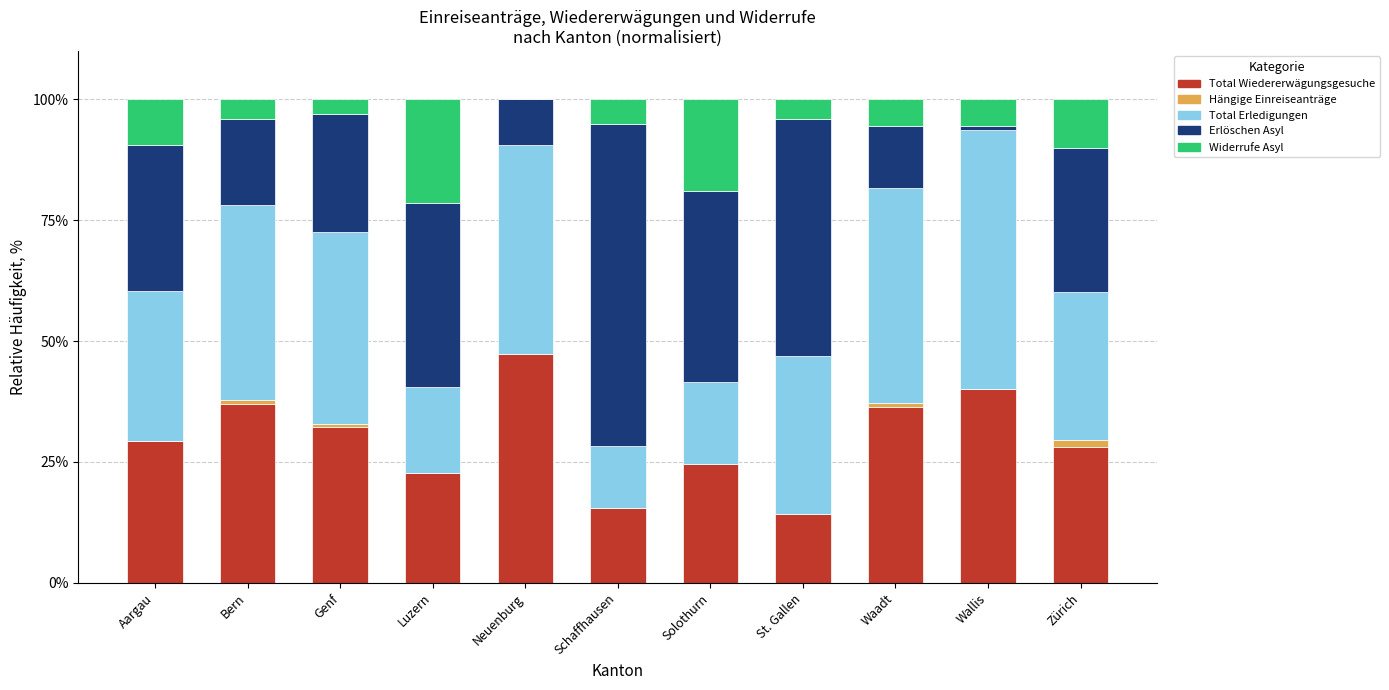

Read the Total Wiedererwägungsgesuche value at Neuenburg.

47.3